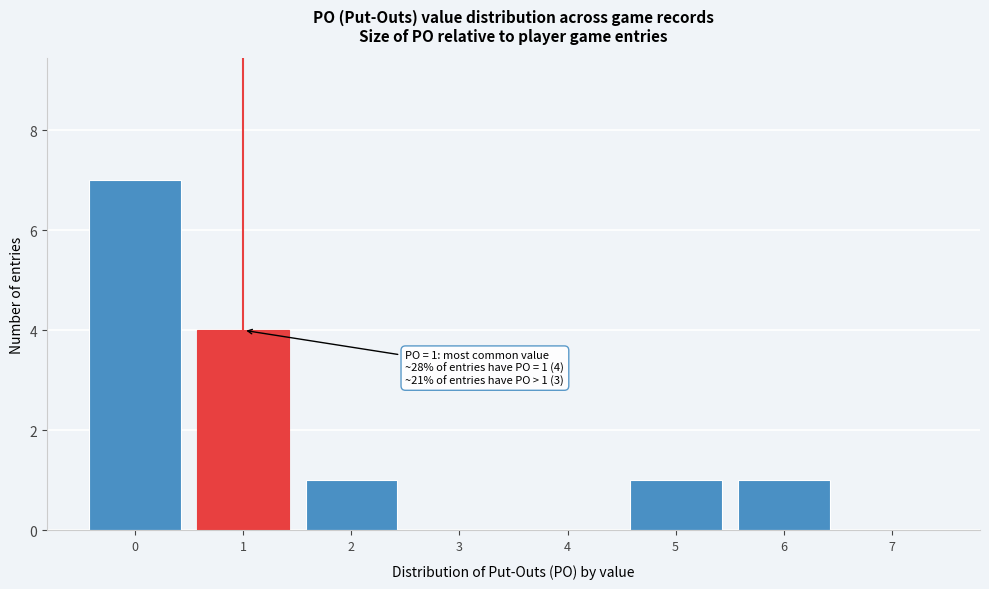

Reading right to left, what are all the values shown in this chart?

7=0	6=1	5=1	4=0	3=0	2=1	1=4	0=7